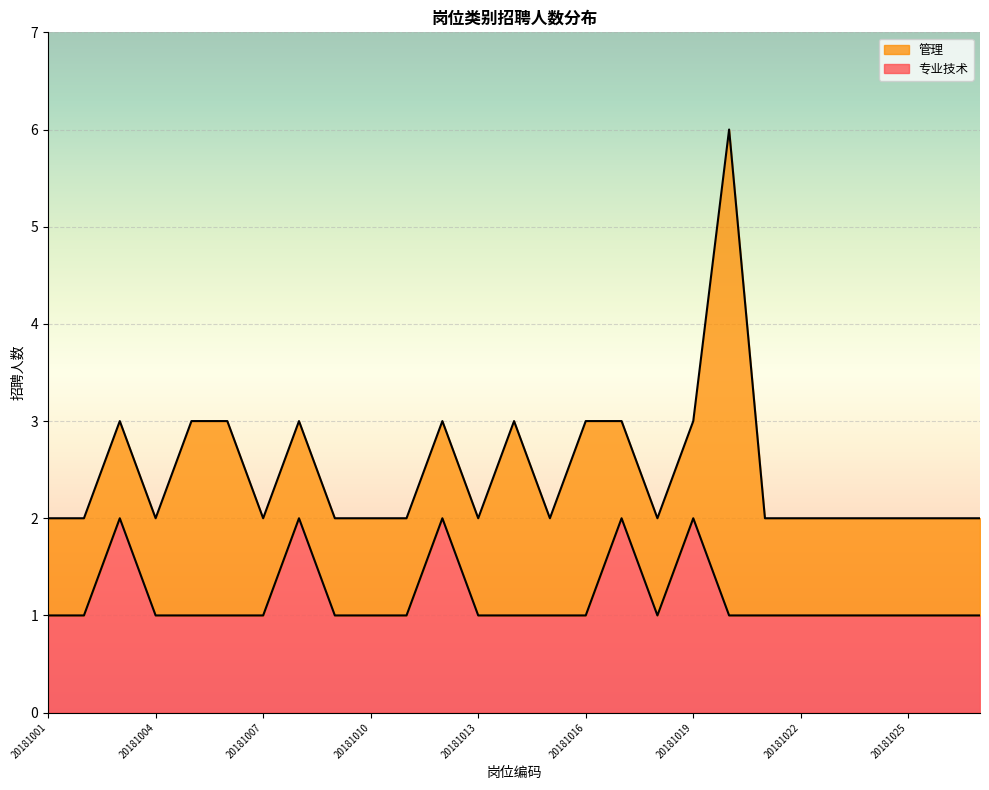

Is it true that the value at 20181017 is 2?

True